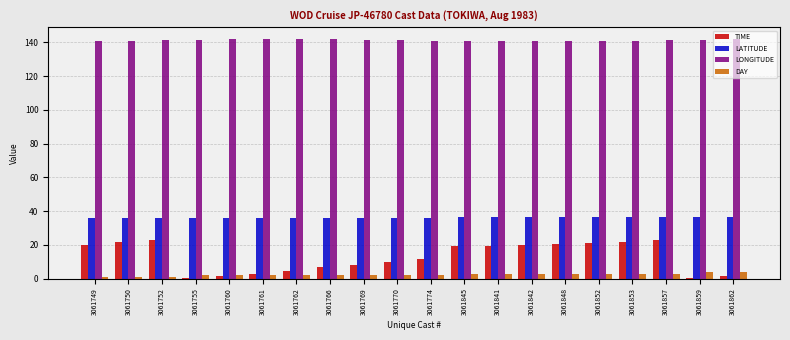

Are the bars grouped side by side (vs. stacked)?

Yes